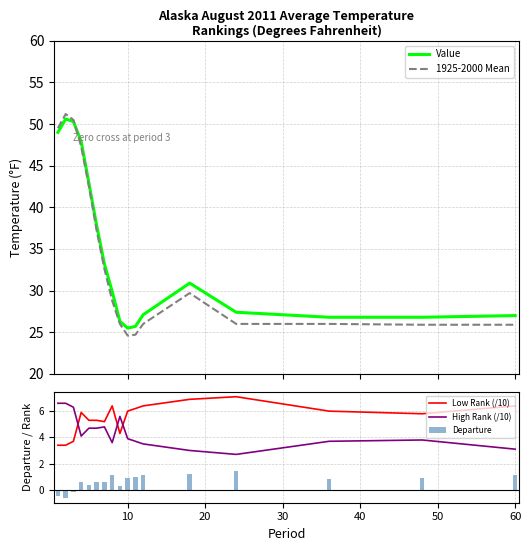

What is the minimum value for Value?

25.5